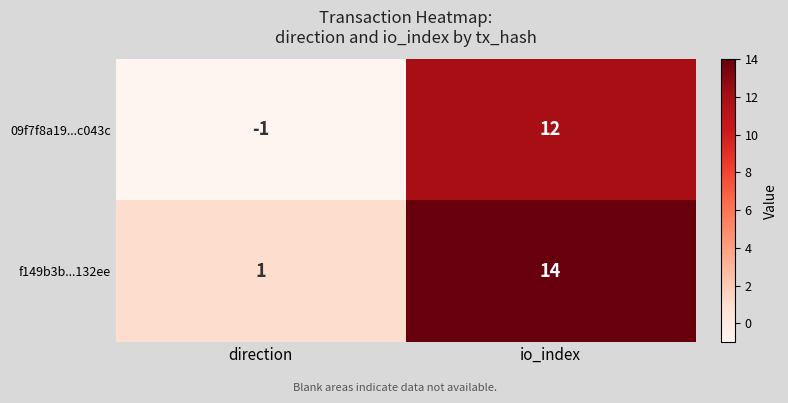

What is the greatest value displayed?

14